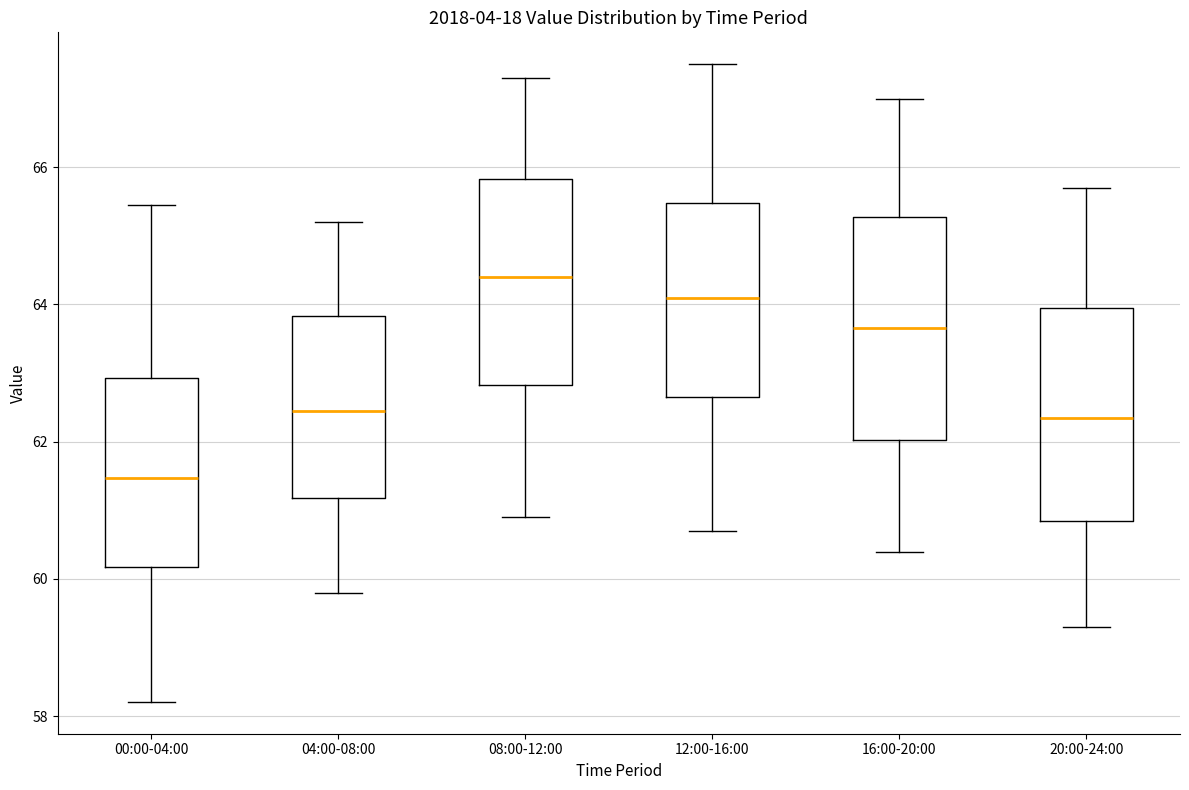

Which box has the highest median line?

08:00-12:00